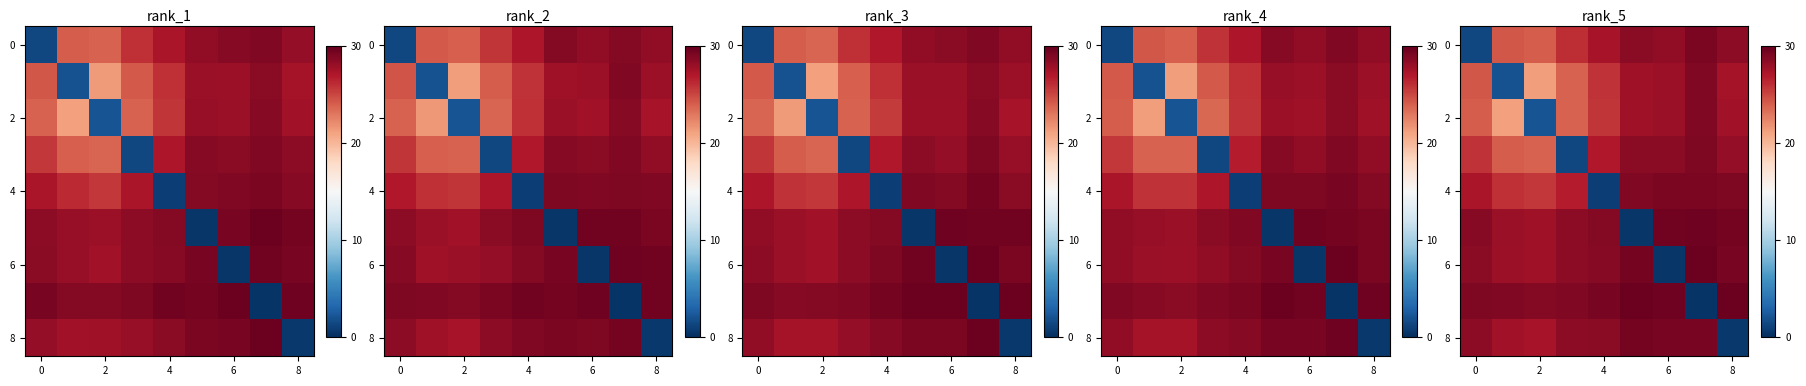

What is the sum of the row_2 values at 8 and 2?

46.9